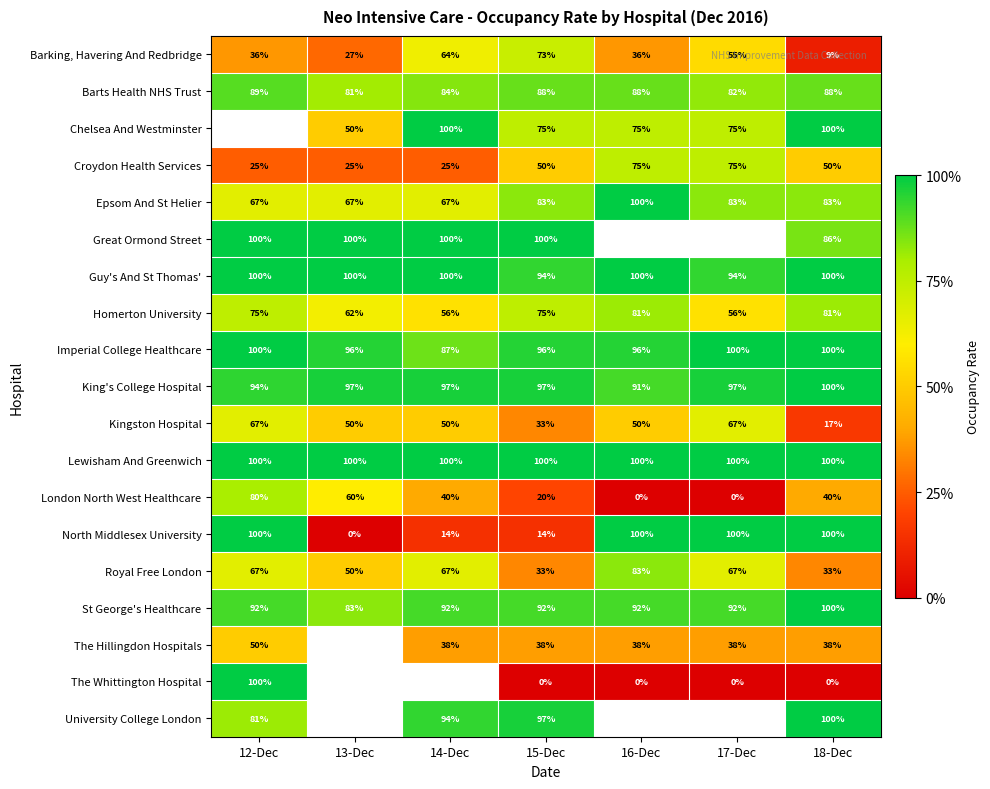

Is the value of The Whittington Hospital at 18-Dec greater than the value of Royal Free London at 18-Dec?

No